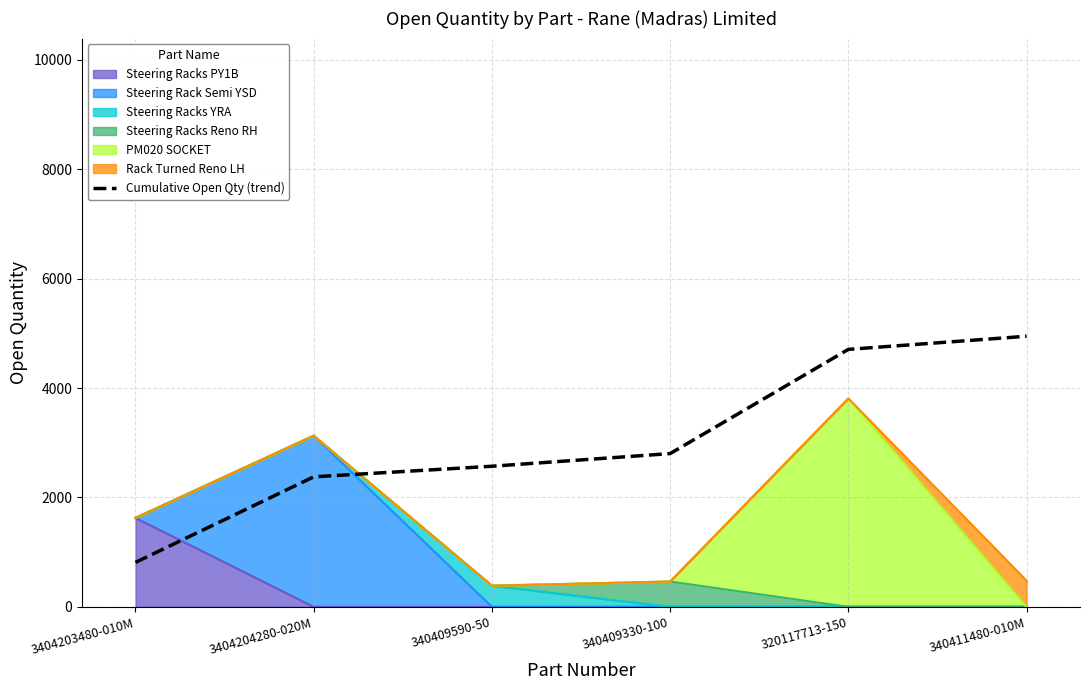

The chart shows a value of 1862.8 at 340409330-100. True or false?

False